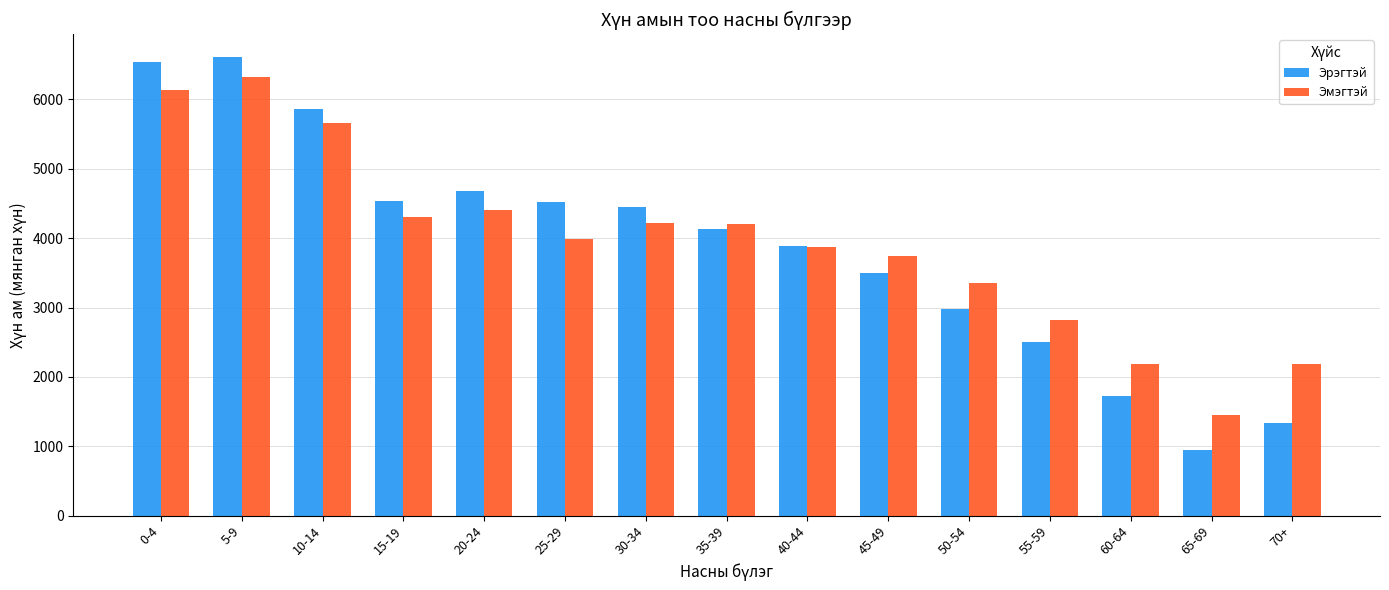

What is the minimum value shown in the chart?

945